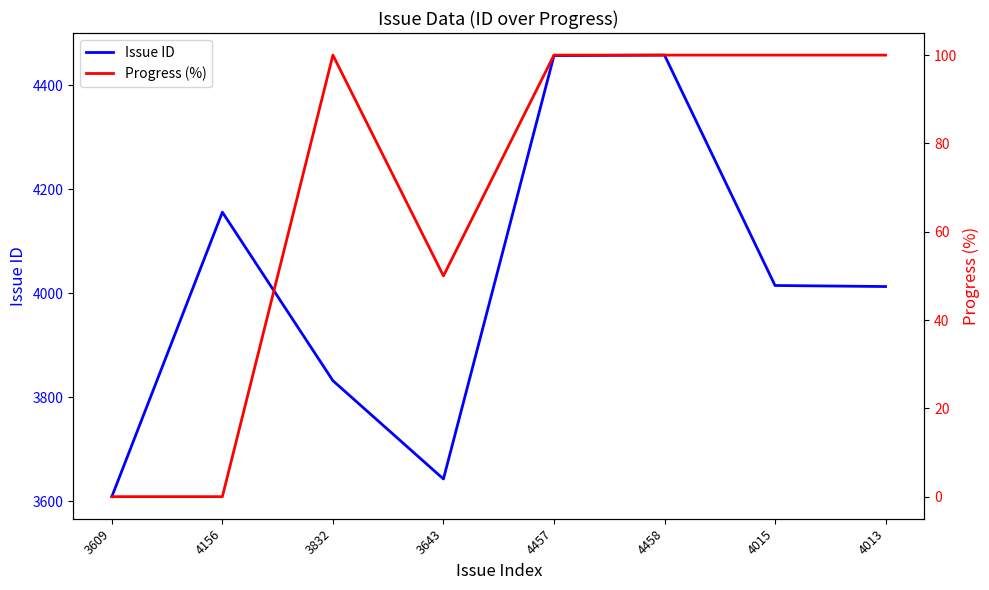

At which label is Progress (%) closest to 50?

3643